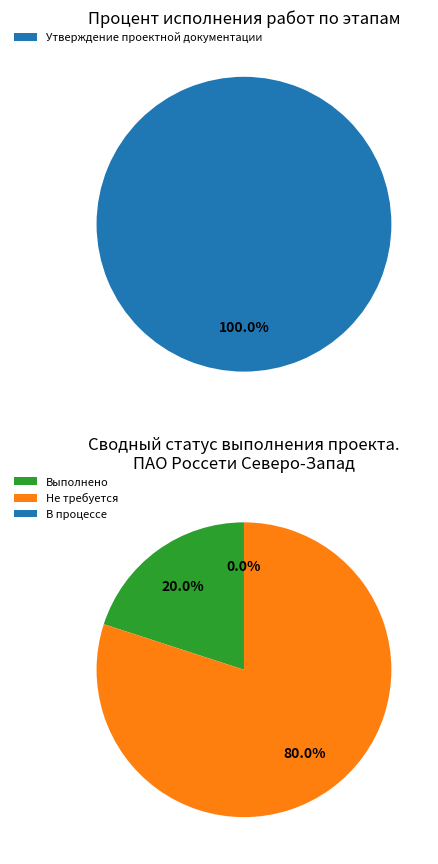

What is the largest slice in the pie chart?

Утверждение проектной документации